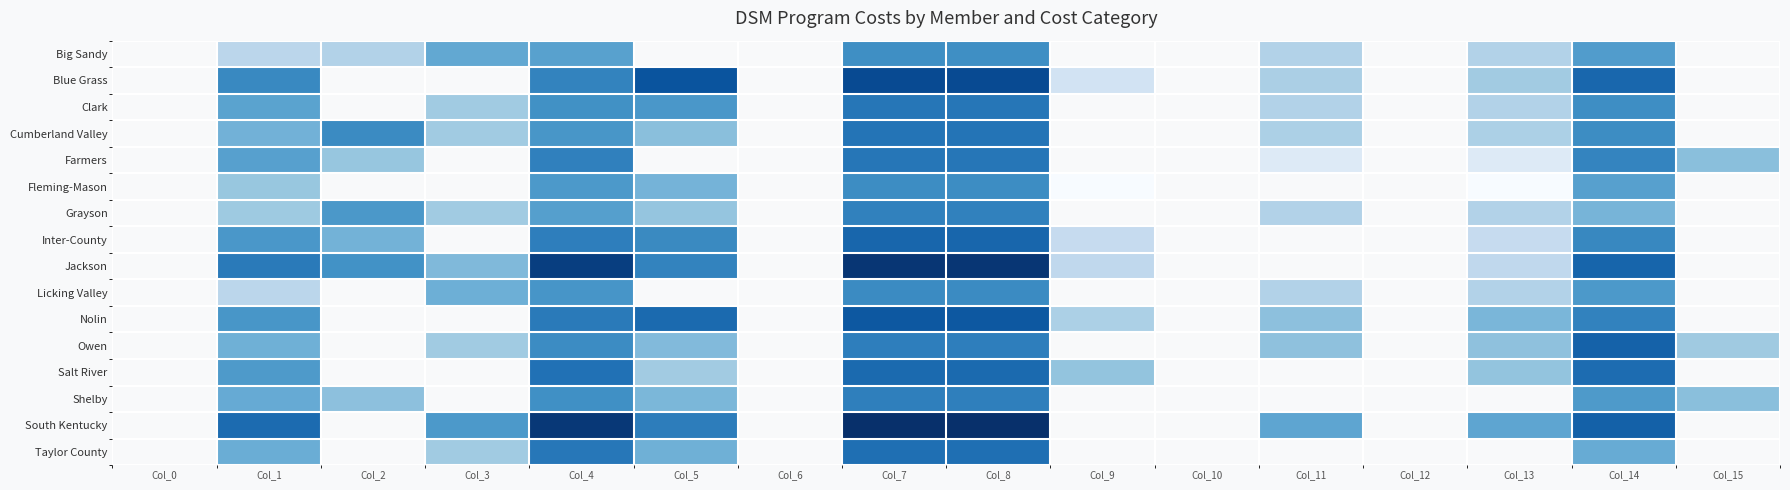

How many distinct data groups are displayed?

16